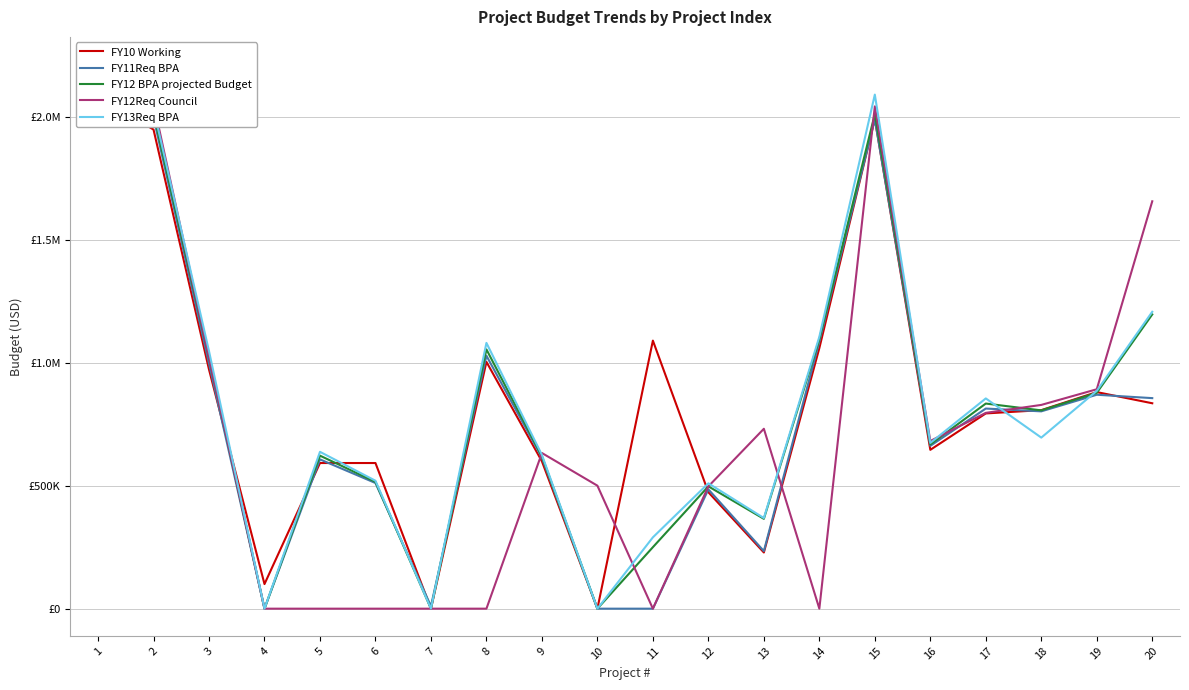

What is the difference between the maximum and second lowest values in the FY12Req Council series?

2213655.0